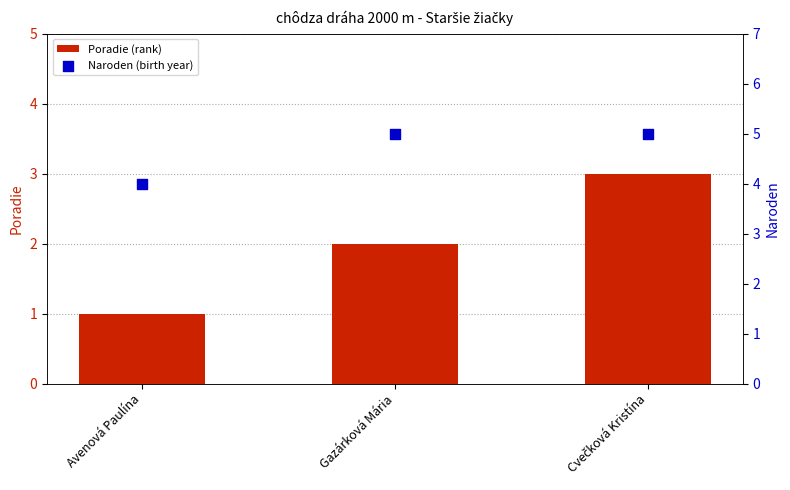

Which series reaches the minimum Y coordinate?

Poradie (rank)